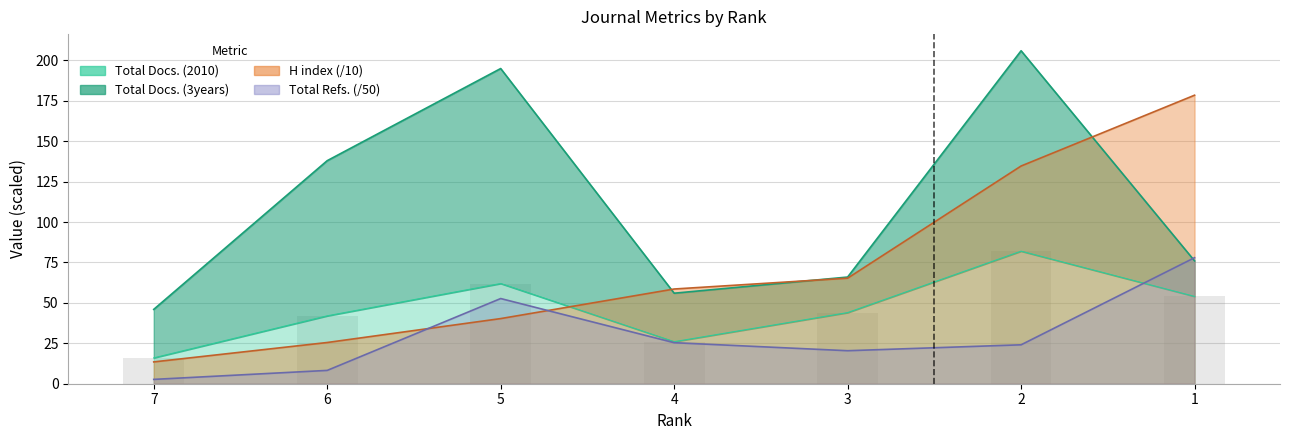

Does the chart contain any negative values?

No